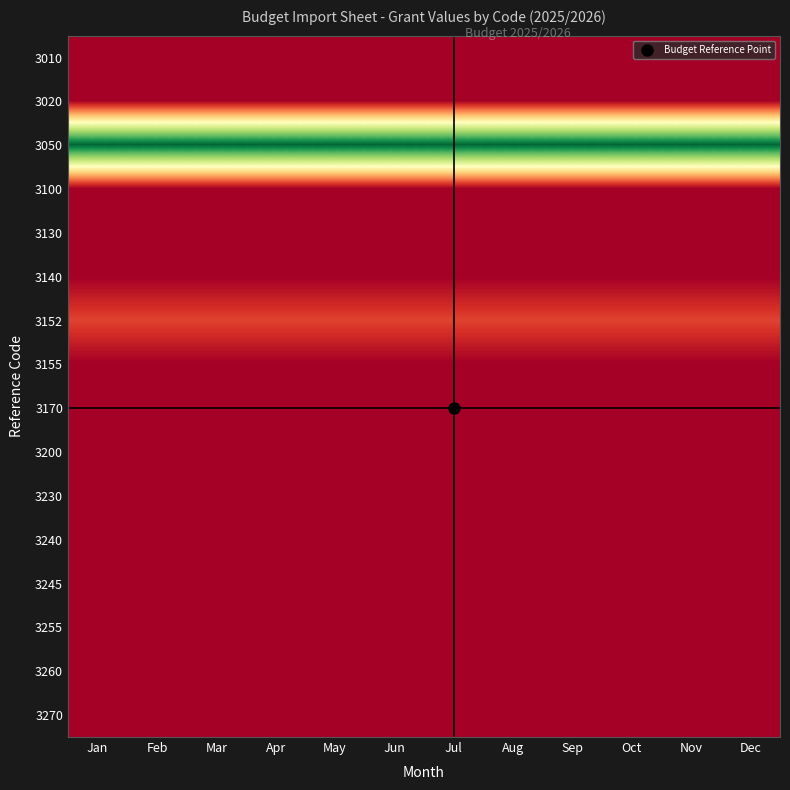

Between May and Mar, which is larger?

May